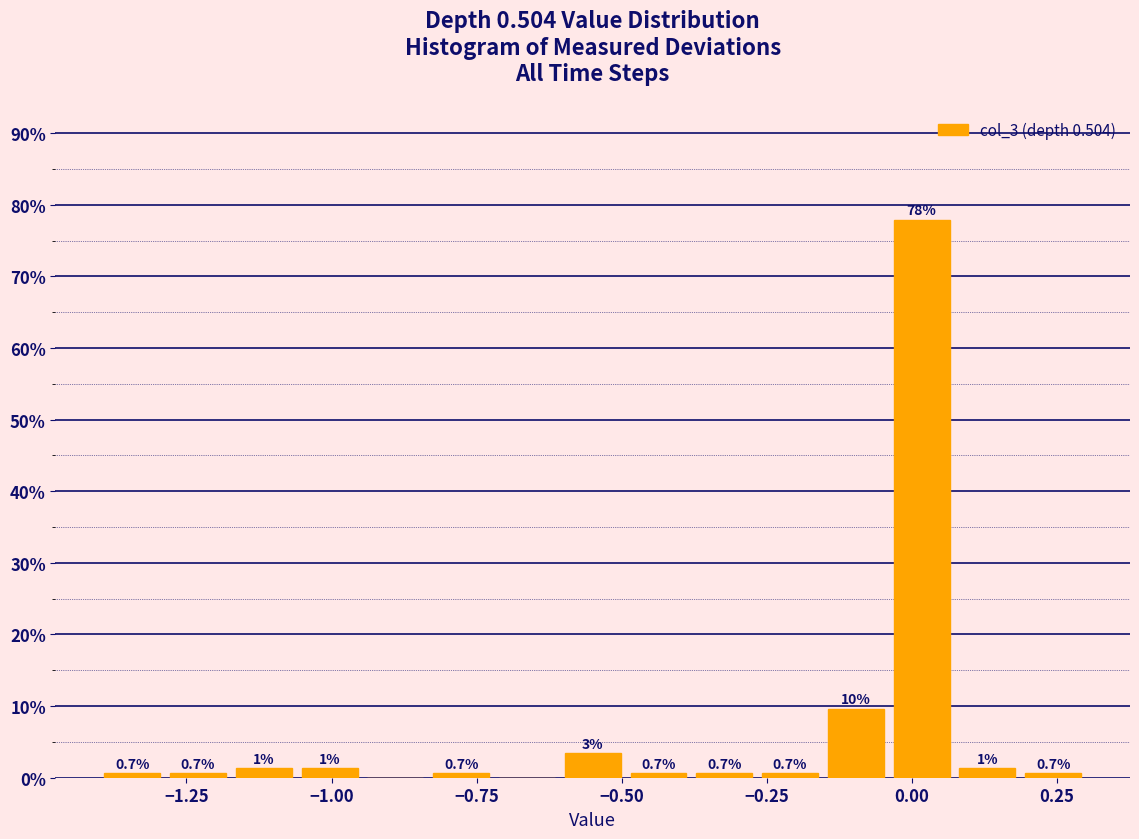

Read against the x-axis, roughly where is the centre of the tallest bar?

0.00